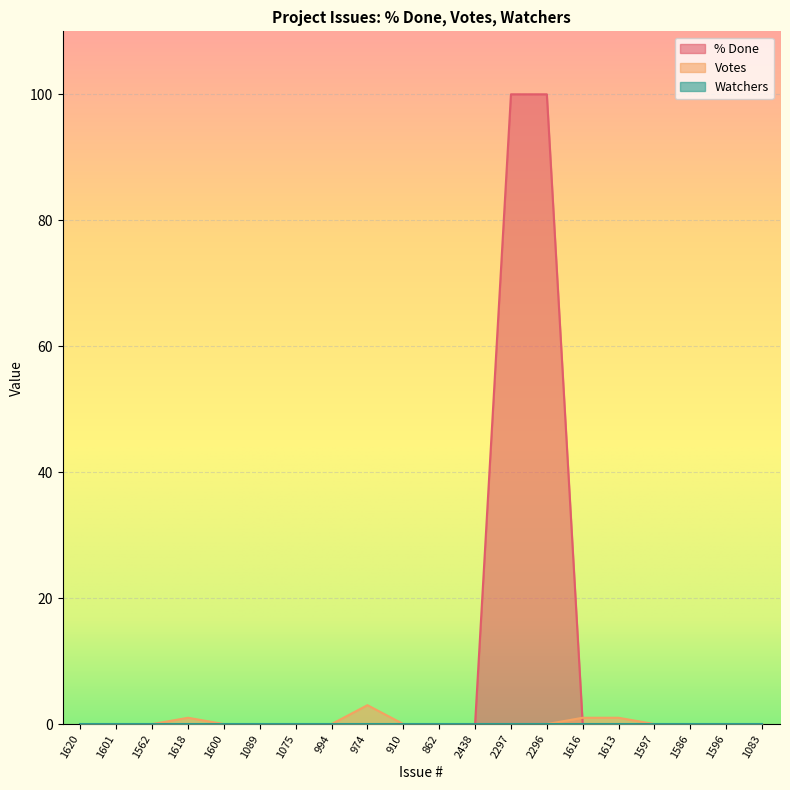

At how many categories does at least one series exceed 19?

2